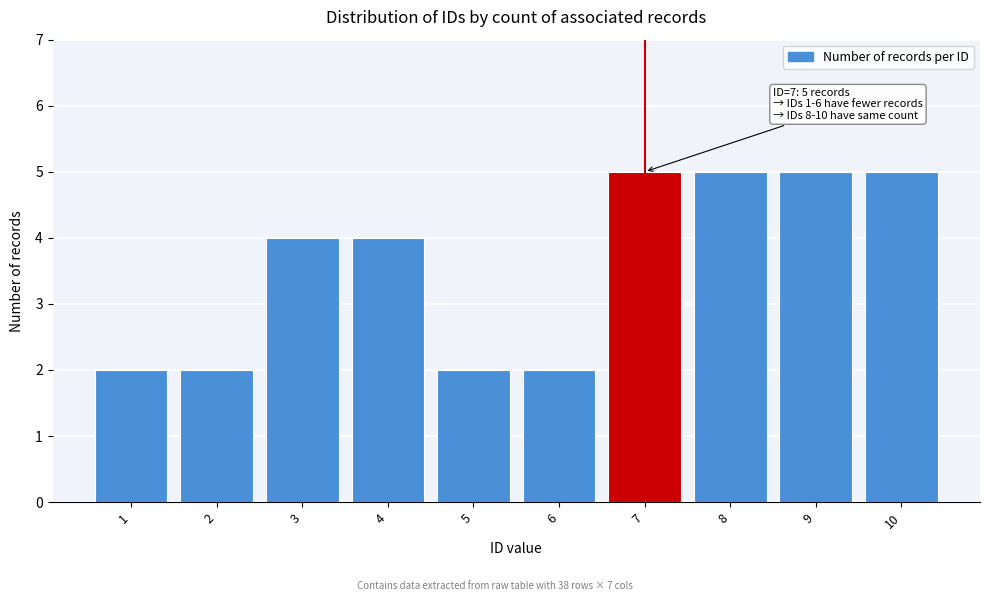

Reading right to left, list all the values displayed in this chart.

10=5	9=5	8=5	7=5	6=2	5=2	4=4	3=4	2=2	1=2